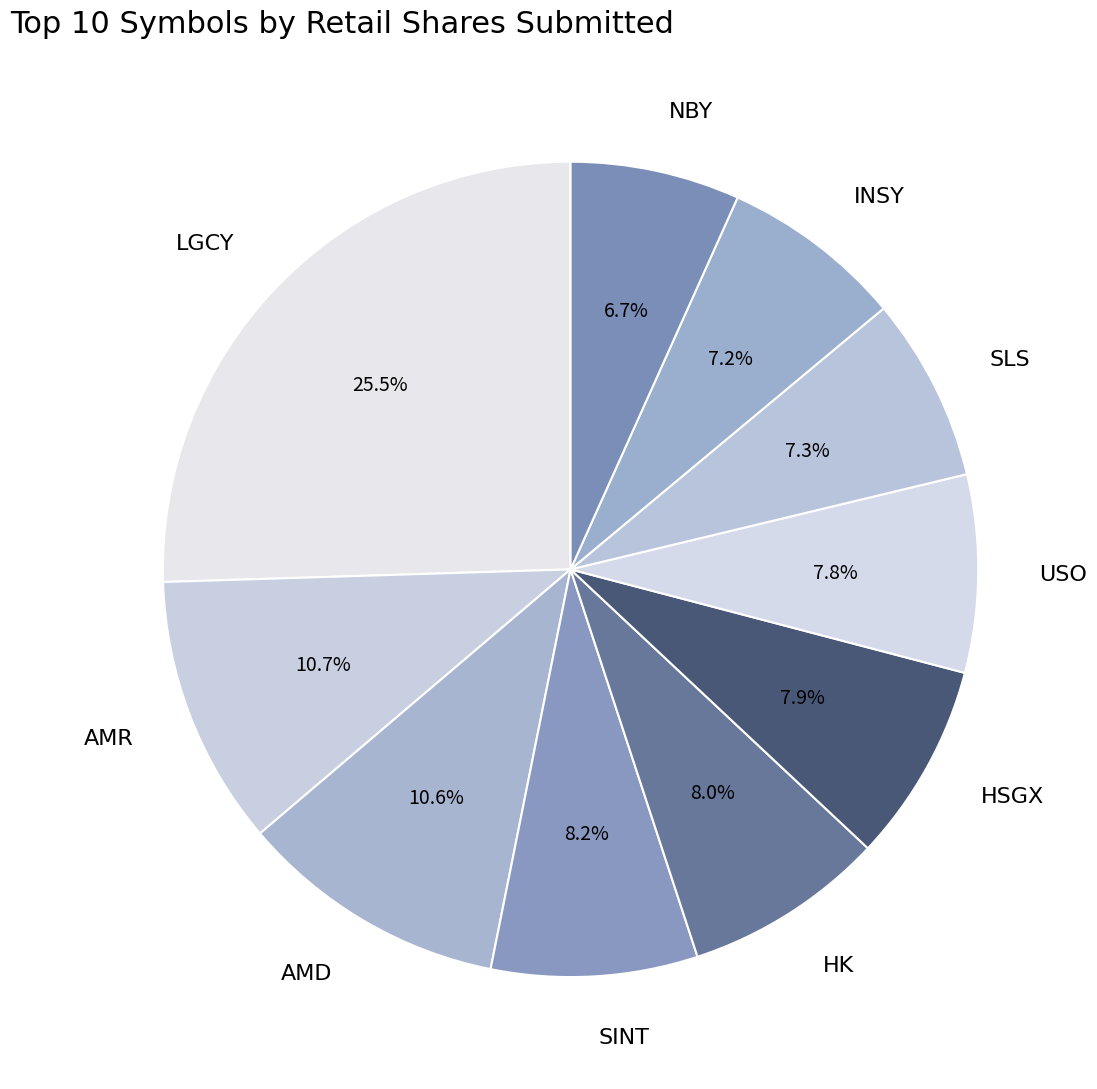

Does any single category account for the majority?

No